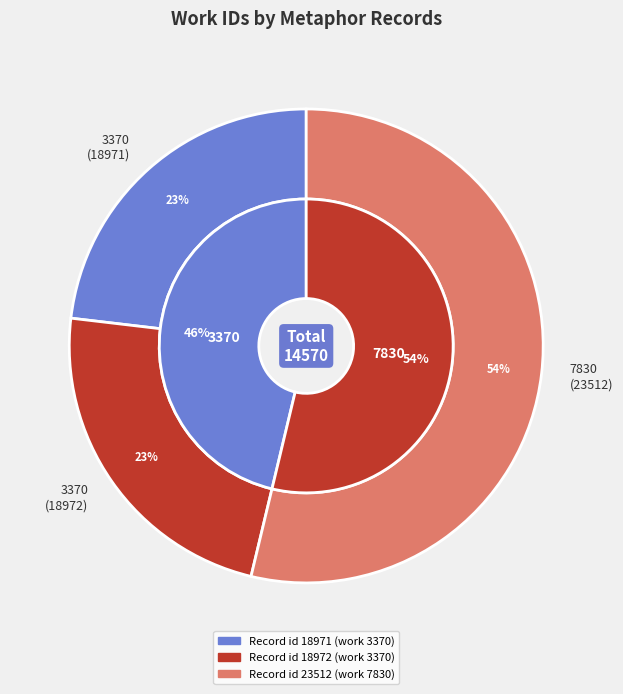

How many slices are in this pie chart?

3